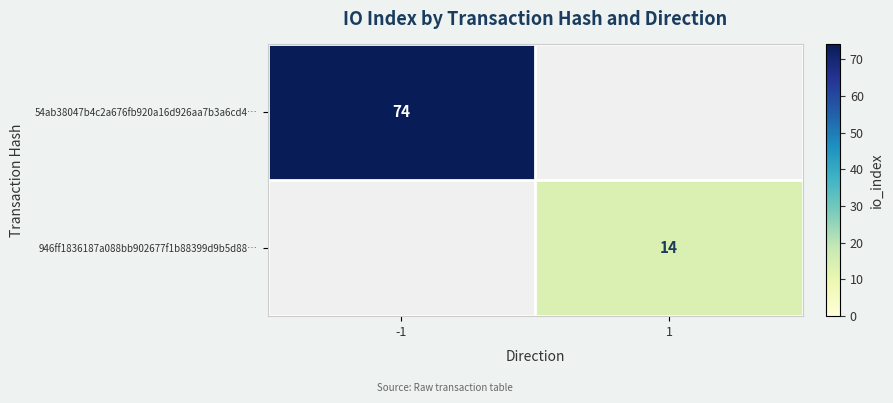

The value of 946ff1836187a088bb902677f1b88399d9b5d88… at 1 is 14. True or false?

True